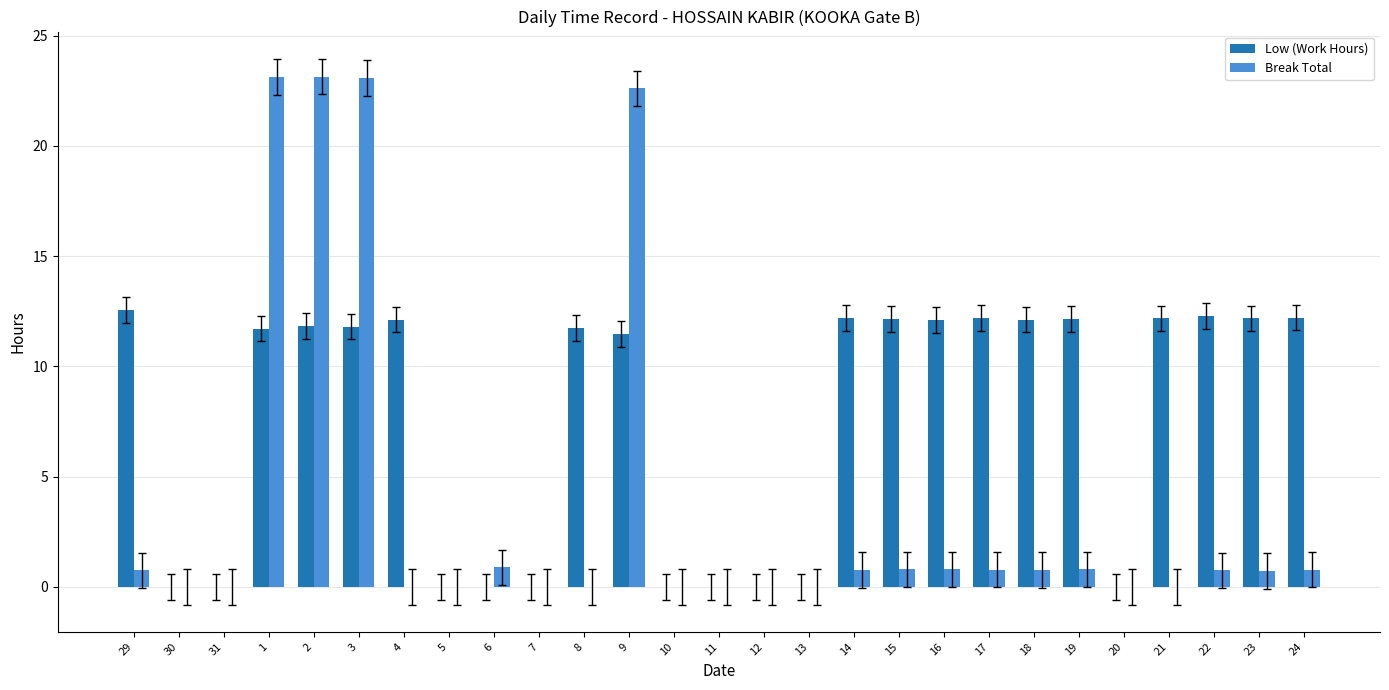

Are the bars horizontal?

No